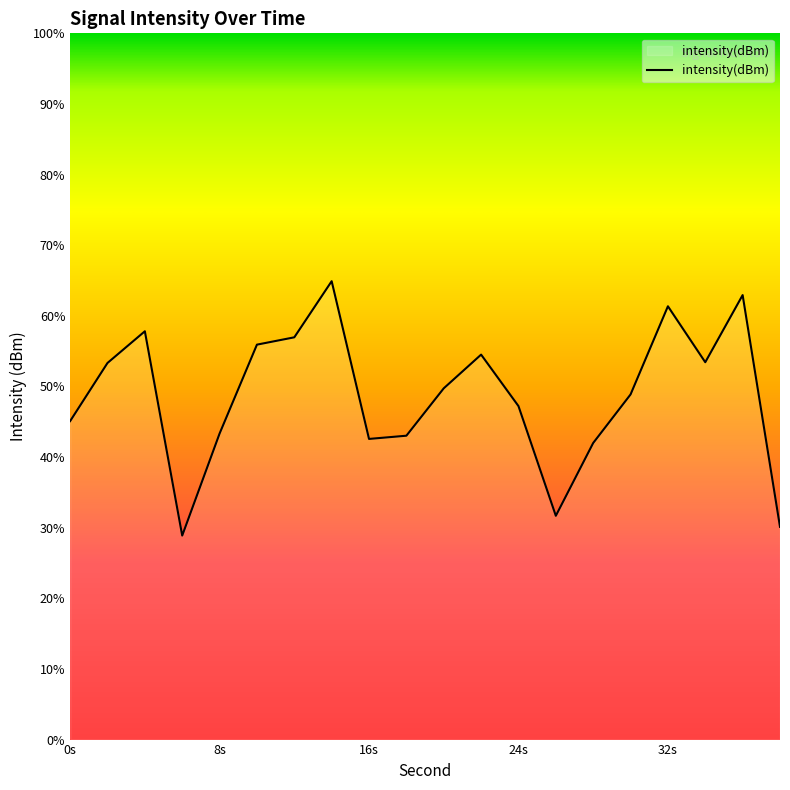

At which category does the data reach its first local peak?

4